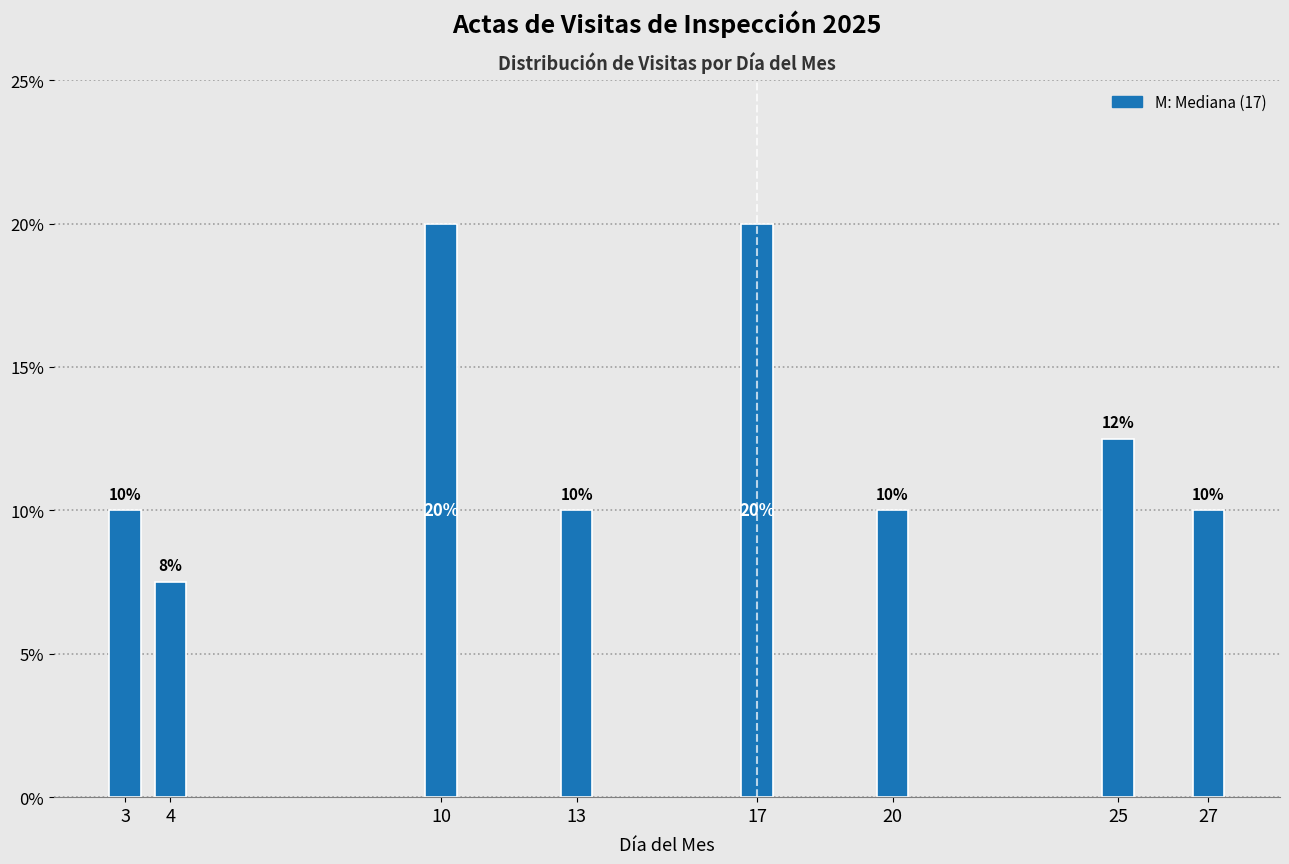

What is the sum of all values?

100.0